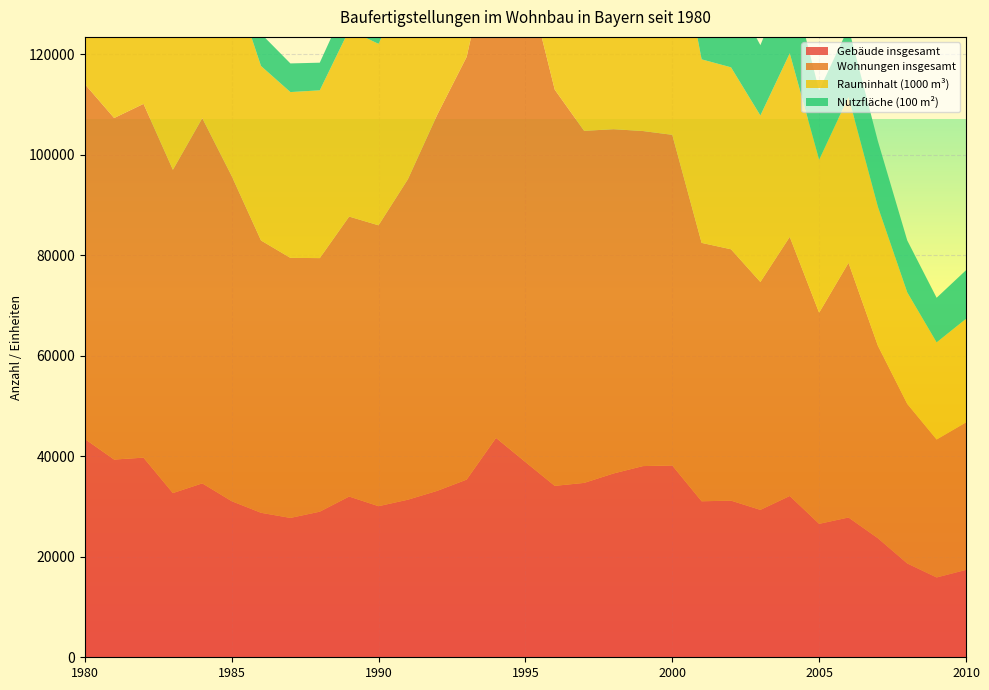

Reading left to right, list all the values displayed in this chart.

Gebäude insgesamt: 1980=43470	1981=39362	1982=39739	1983=32687	1984=34622	1985=31077	1986=28761	1987=27740	1988=28983	1989=31999	1990=30077	1991=31368	1992=33133	1993=35370	1994=43679	1995=38874	1996=34125	1997=34714	1998=36591	1999=38059	2000=38190	2001=31054	2002=31183	2003=29342	2004=32111	2005=26562	2006=27826	2007=23700	2008=18673	2009=15887	2010=17392
Wohnungen insgesamt: 1980=70643	1981=67987	1982=70427	1983=64356	1984=72702	1985=64747	1986=54209	1987=51771	1988=50478	1989=55730	1990=55915	1991=63797	1992=74879	1993=84145	1994=101923	1995=97666	1996=78870	1997=70083	1998=68532	1999=66701	2000=65813	2001=51439	2002=50036	2003=45369	2004=51579	2005=42032	2006=50698	2007=38333	2008=31773	2009=27466	2010=29365
Rauminhalt (1000 m³): 1980=48424	1981=46161	1982=47484	1983=40947	1984=44355	1985=39410	1986=34731	1987=33000	1988=33398	1989=37168	1990=36116	1991=39636	1992=44526	1993=48989	1994=60633	1995=56055	1996=47672	1997=45008	1998=45642	1999=45528	2000=45366	2001=36530	2002=36222	2003=33139	2004=36546	2005=30438	2006=33032	2007=27656	2008=22193	2009=19334	2010=20610
Nutzfläche (100 m²): 1980=6781	1981=7310	1982=8102	1983=7219	1984=8158	1985=7382	1986=6435	1987=5705	1988=5504	1989=6302	1990=6336	1991=7360	1992=8390	1993=9781	1994=12076	1995=11459	1996=9942	1997=9947	1998=13334	1999=16136	2000=18306	2001=15097	2002=15207	2003=14006	2004=15698	2005=13803	2006=13776	2007=13063	2008=10344	2009=8875	2010=9683